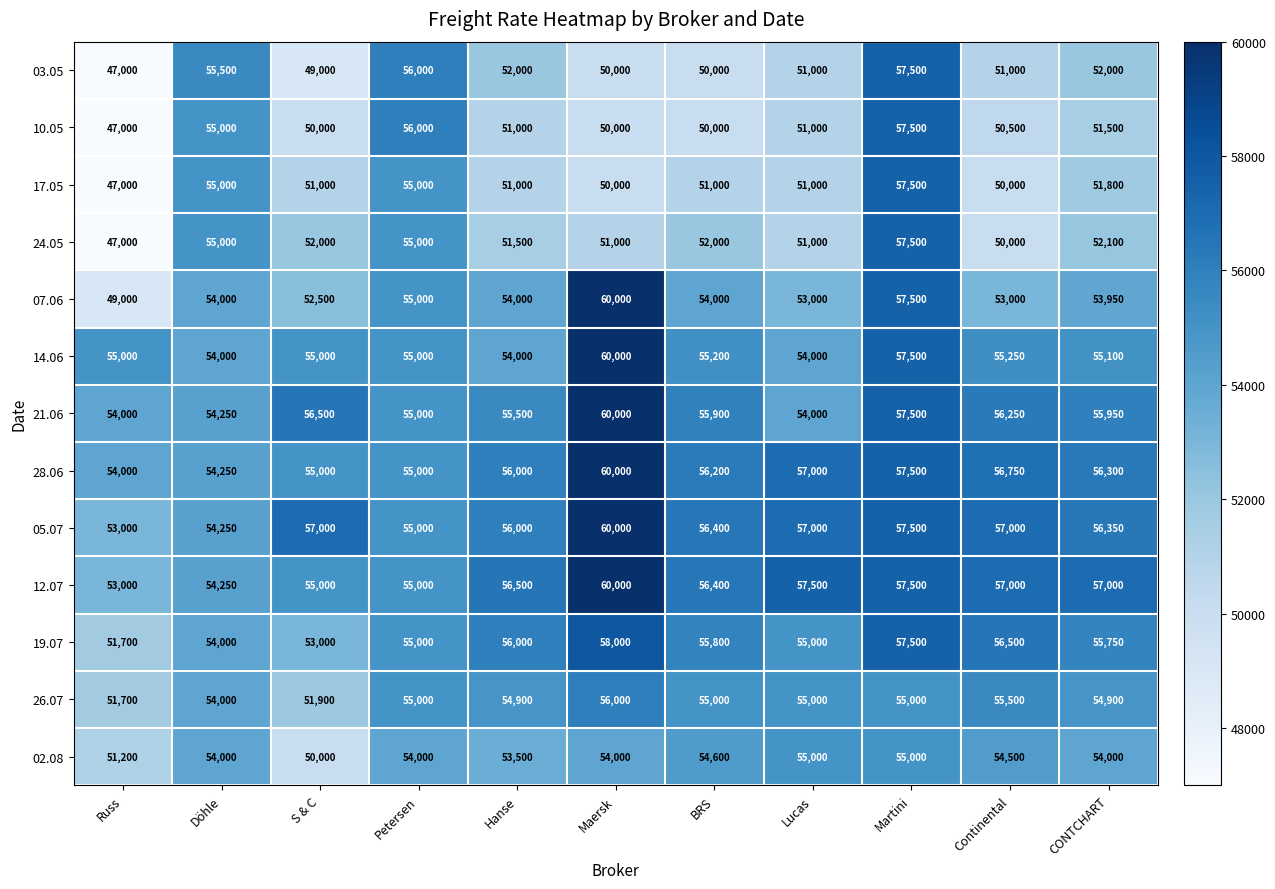

Is the value of 21.06 at Martini greater than the value of 07.06 at Maersk?

No